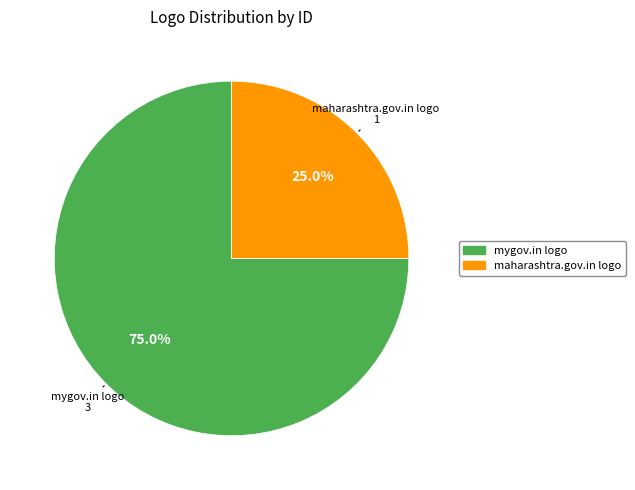

Does any single category account for the majority?

Yes